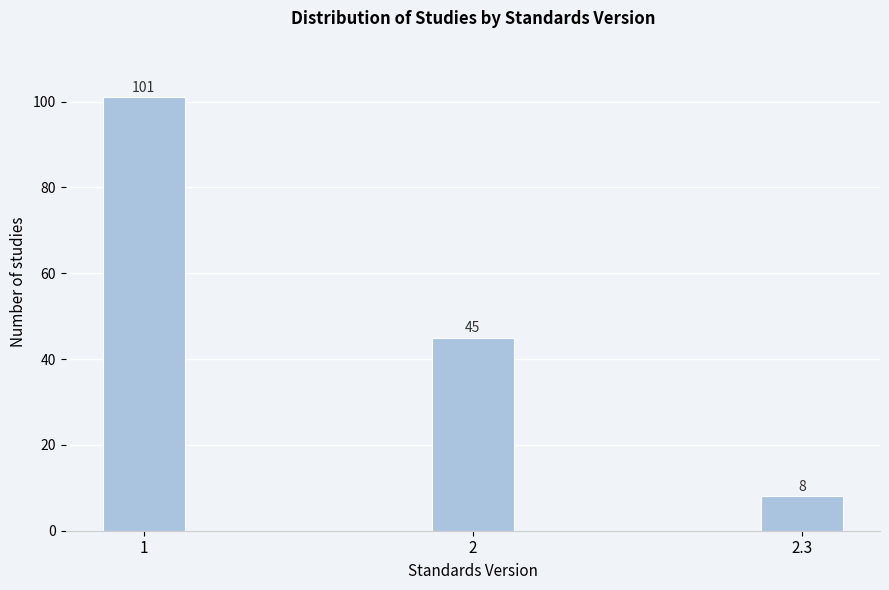

Reading left to right, extract all data points from this chart.

1=101	2=45	2.3=8